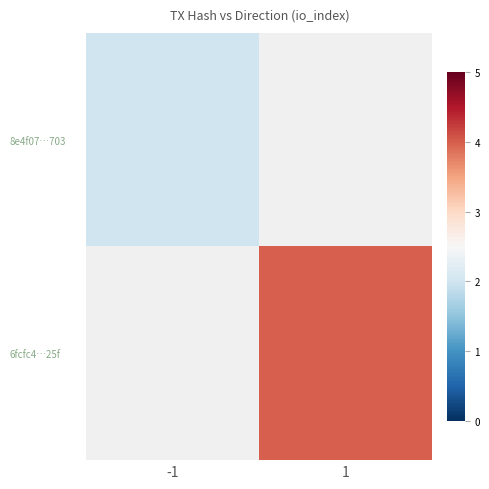

Rank the series by their average value, from lowest to highest.

8e4f07…703, 6fcfc4…25f